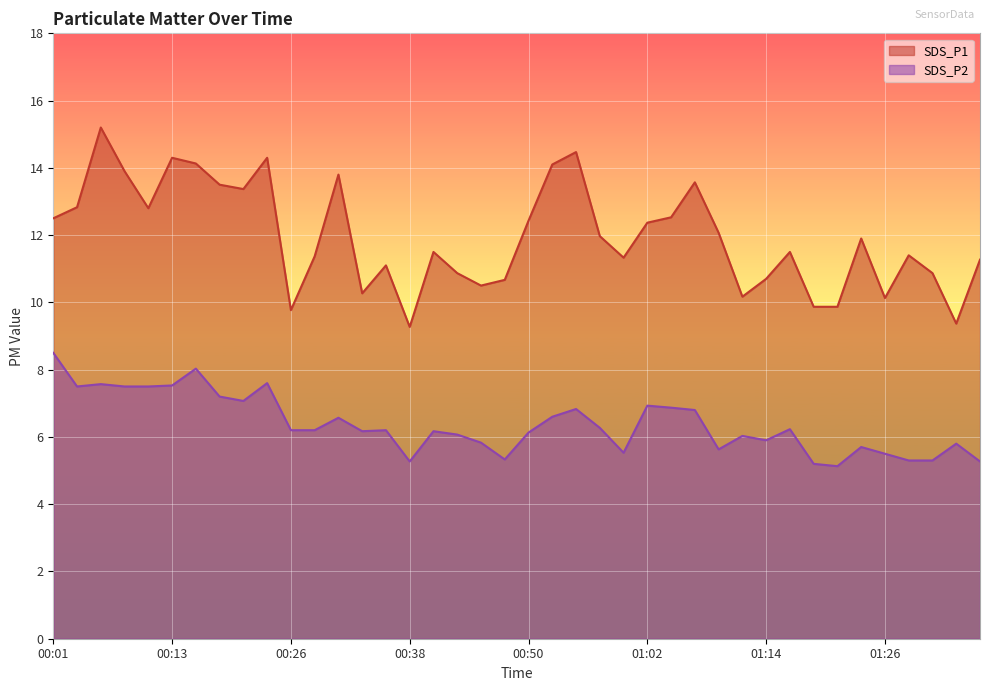

True or false: SDS_P2 and SDS_P1 intersect in this chart.

False